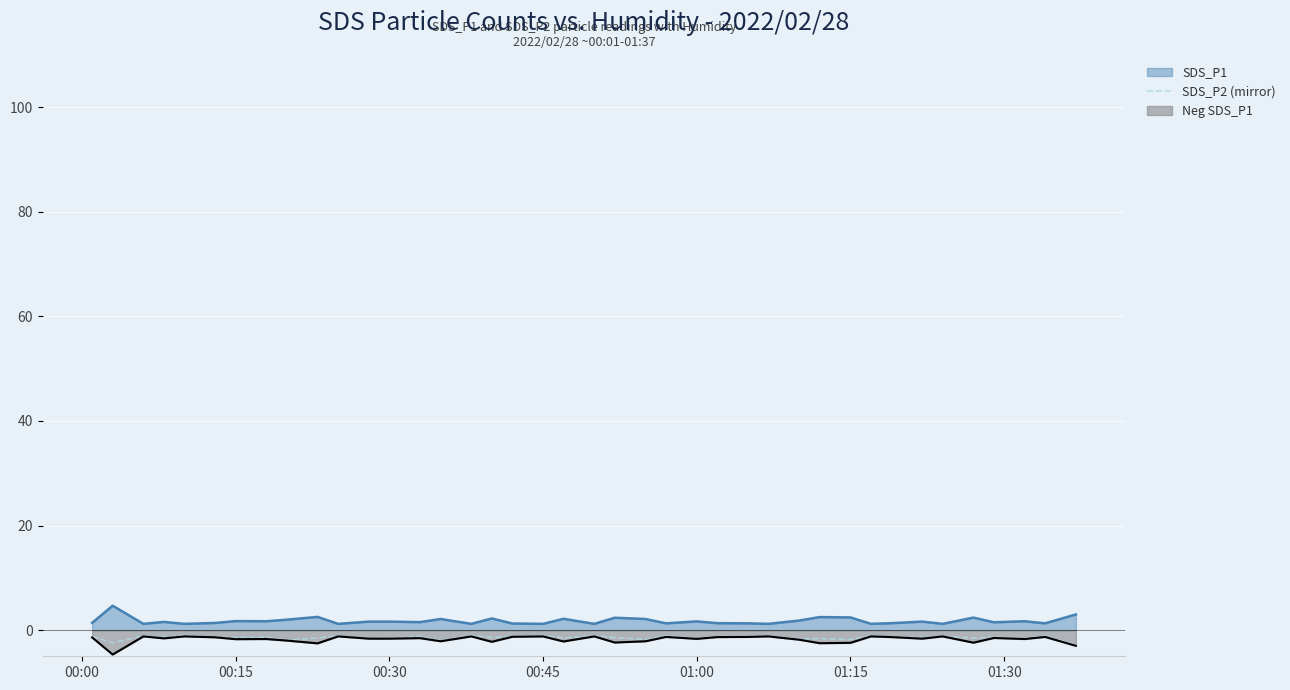

What is the minimum value shown in the chart?

-4.7